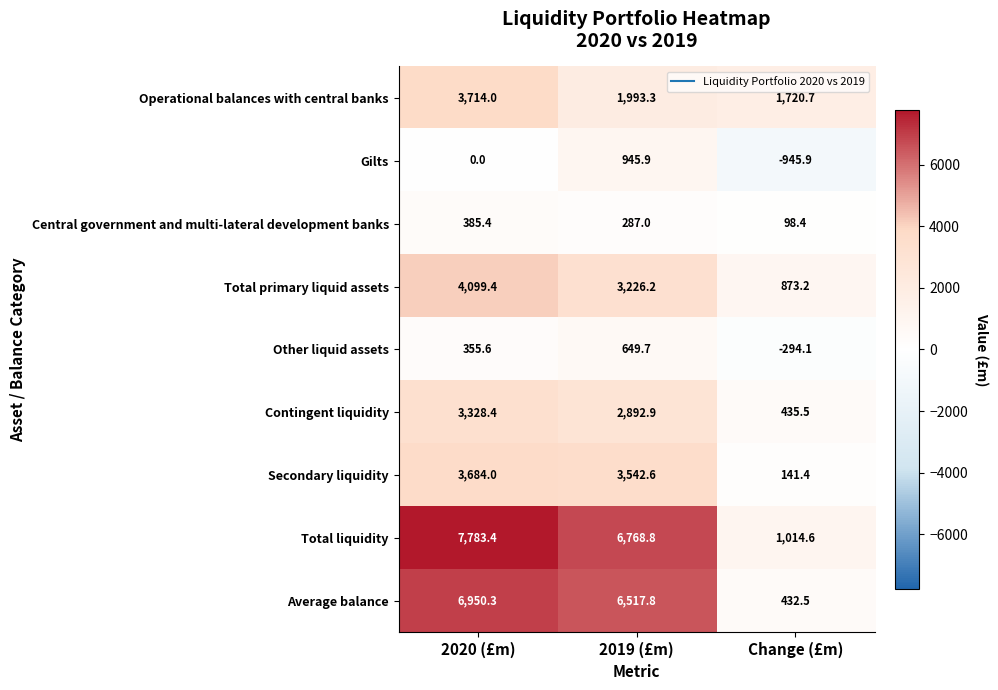

Which series changed the most between 2020 (£m) and 2019 (£m)?

Operational balances with central banks